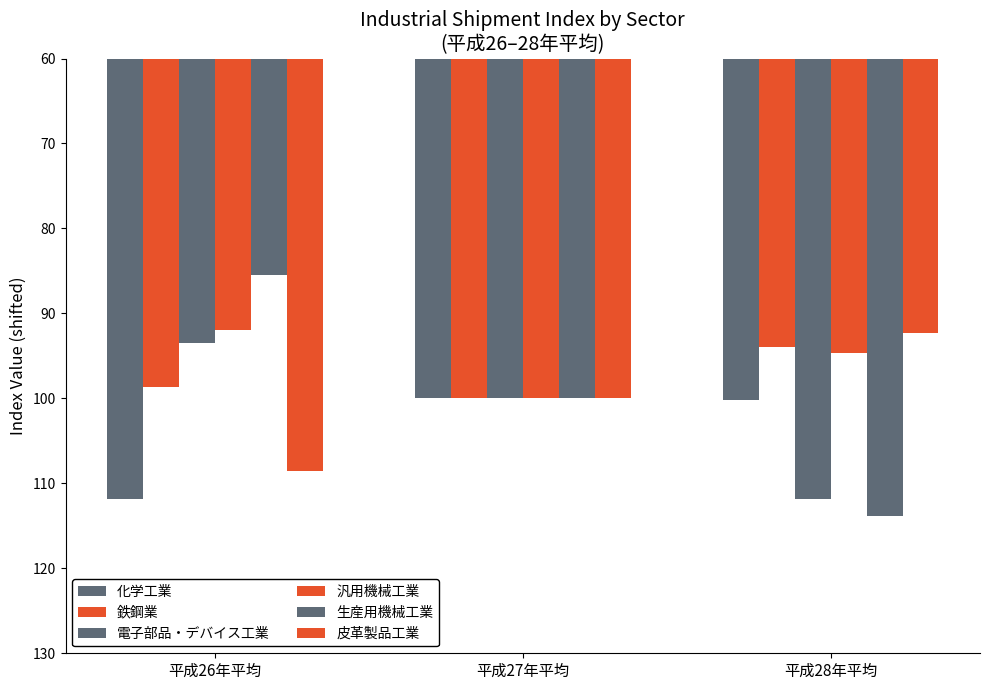

What is the minimum value shown in the chart?

-53.9